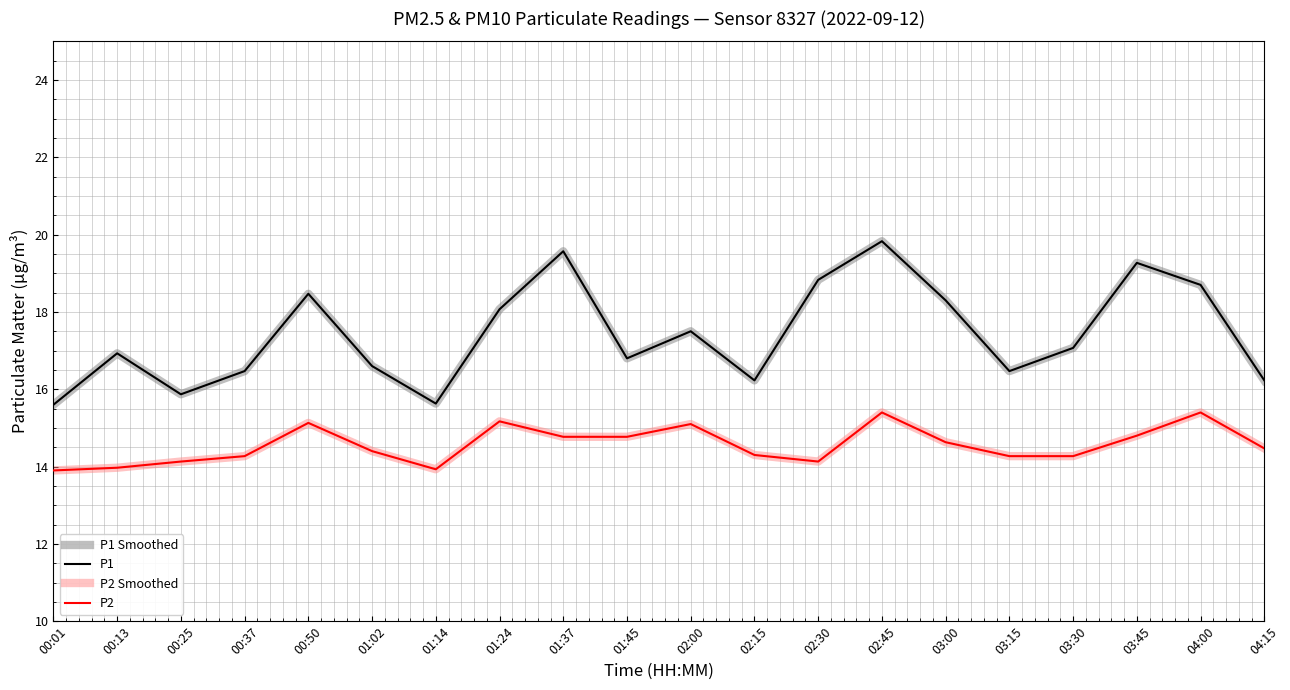

Reading left to right, what are all the values shown in this chart?

P1 Smoothed: 15.6	16.9	15.9	16.5	18.5	16.6	15.6	18.1	19.6	16.8	17.5	16.2	18.8	19.8	18.3	16.5	17.1	19.3	18.7	16.2
P1: 15.6	16.9	15.9	16.5	18.5	16.6	15.6	18.1	19.6	16.8	17.5	16.2	18.8	19.8	18.3	16.5	17.1	19.3	18.7	16.2
P2 Smoothed: 13.9	14.0	14.1	14.3	15.1	14.4	13.9	15.2	14.8	14.8	15.1	14.3	14.1	15.4	14.6	14.3	14.3	14.8	15.4	14.5
P2: 13.9	14.0	14.1	14.3	15.1	14.4	13.9	15.2	14.8	14.8	15.1	14.3	14.1	15.4	14.6	14.3	14.3	14.8	15.4	14.5